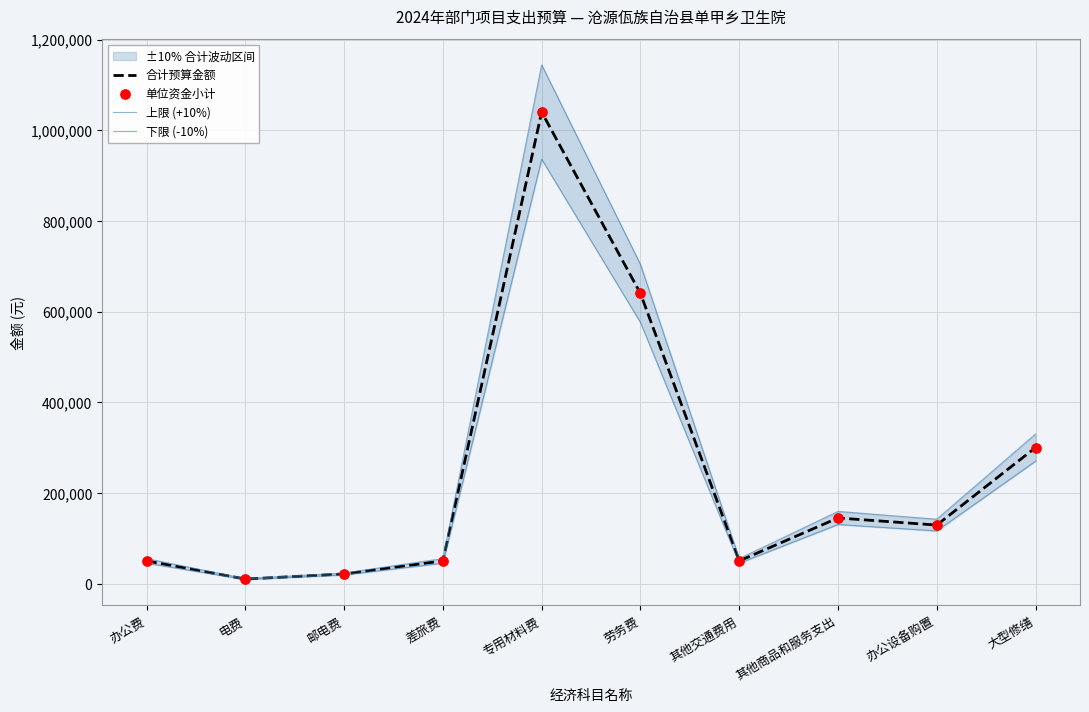

Which series contains the highest Y value?

上限 (+10%)